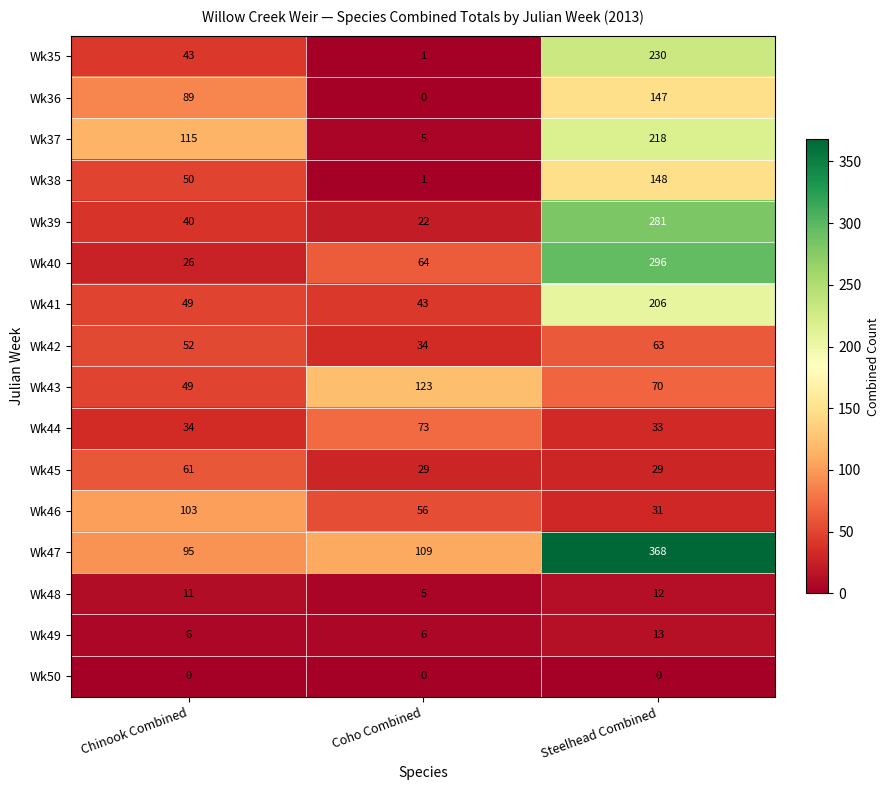

Which series has the largest range (max minus min)?

Wk47